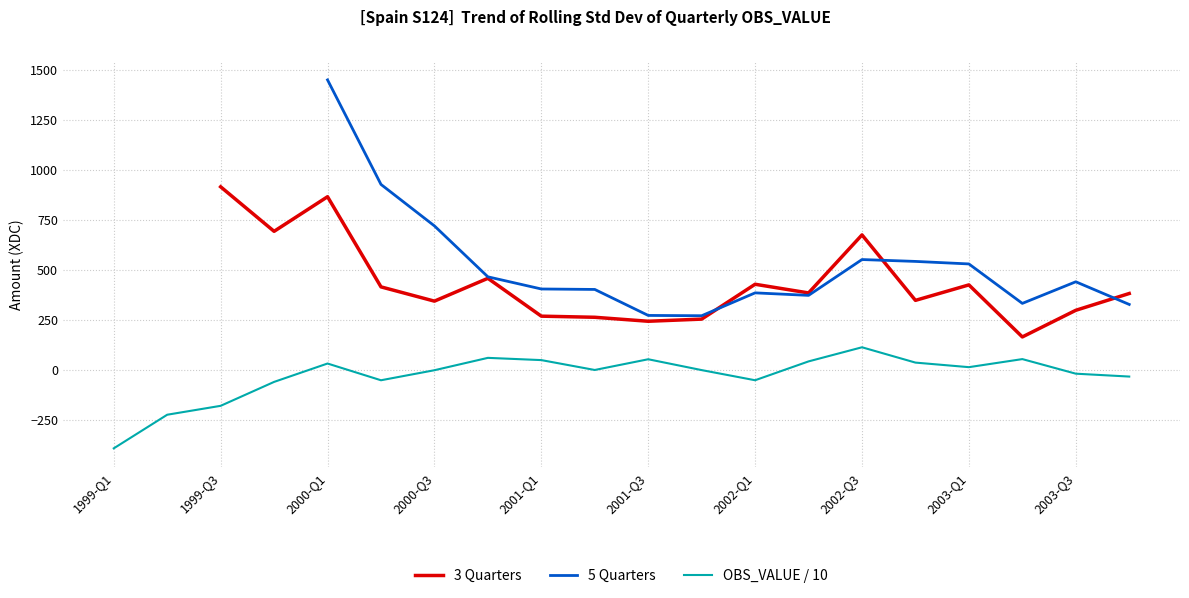

After their last crossing, which series has the higher values: 5 Quarters or 3 Quarters?

3 Quarters